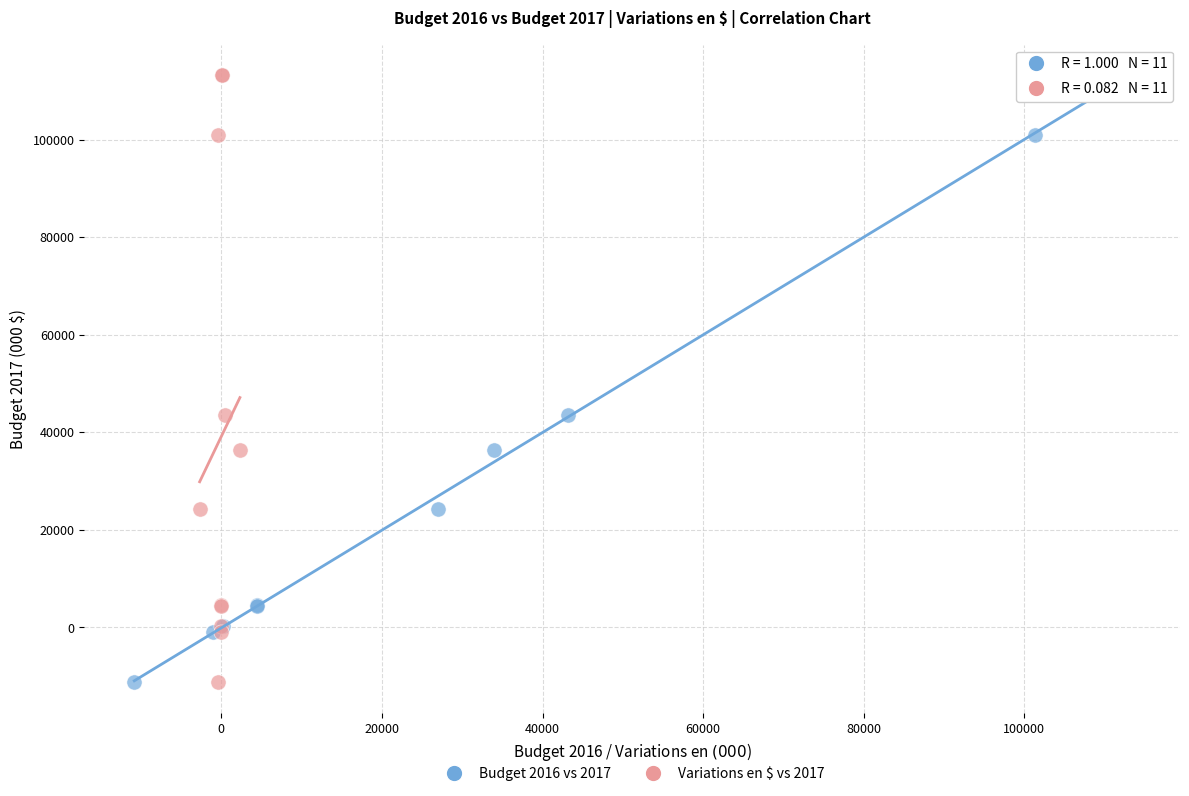

What are all the series names shown in the legend?

Budget 2016 vs 2017, Variations en $ vs 2017